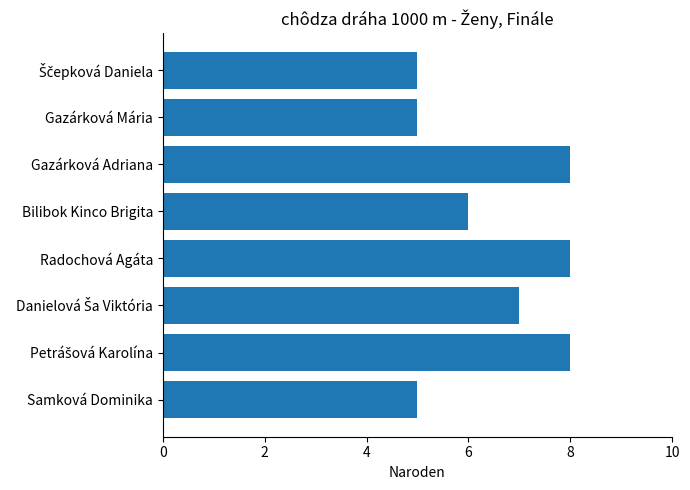

At which label is the value closest to 6?

Bilibok Kinco Brigita